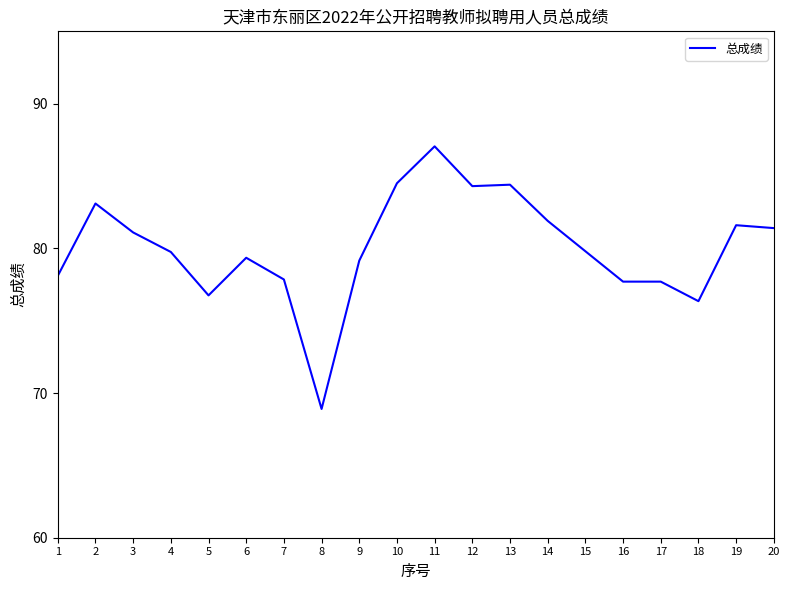

What is the sum of all values?

1600.8